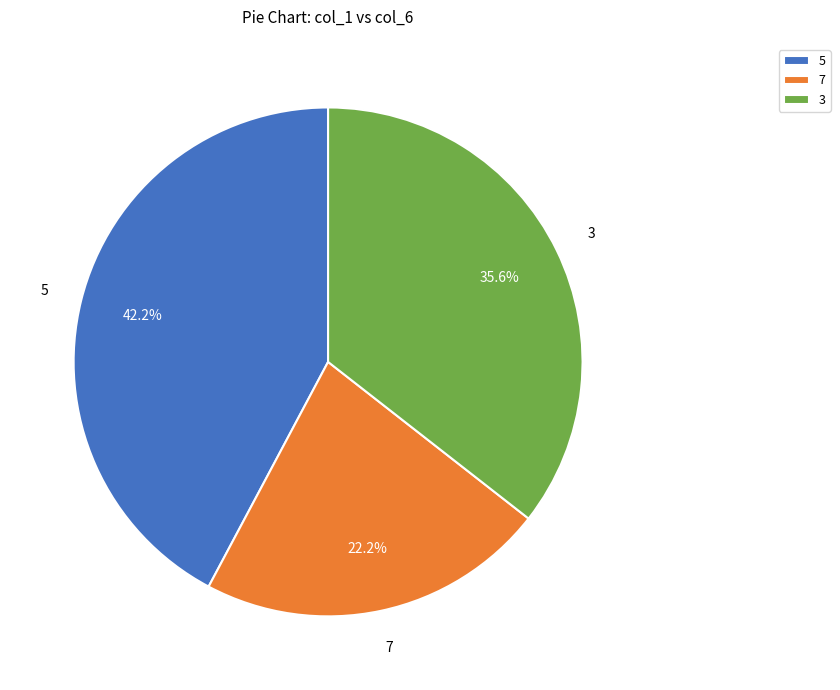

Does any single category account for the majority?

No